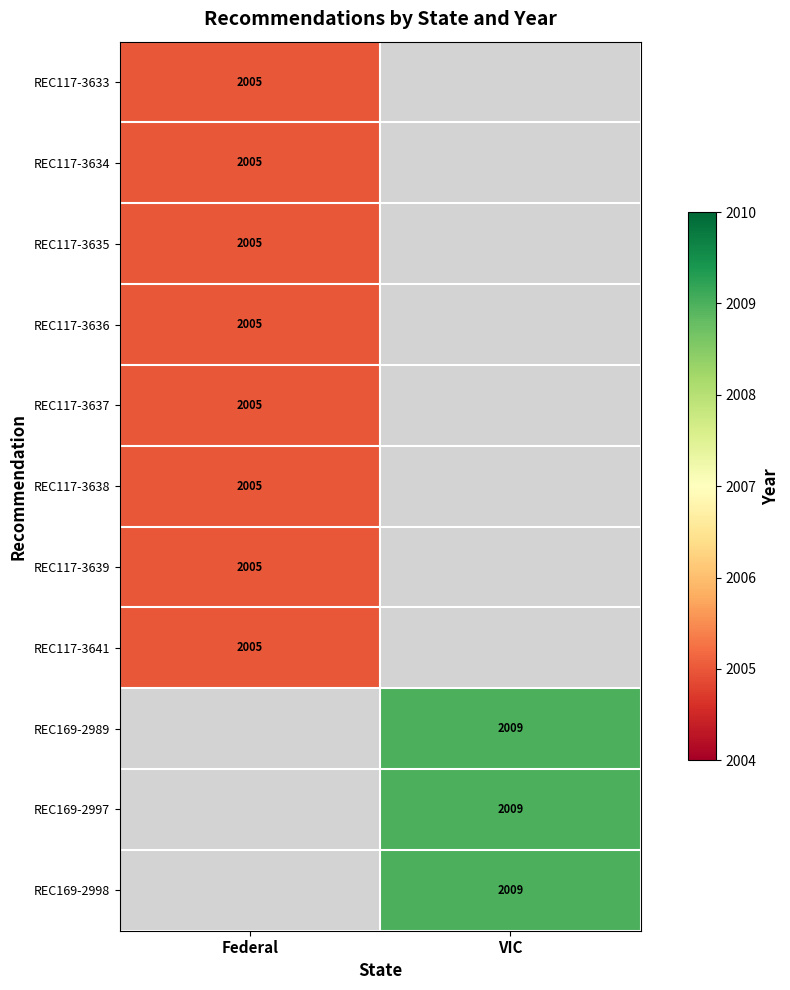

At how many categories does at least one series exceed 2008?

1